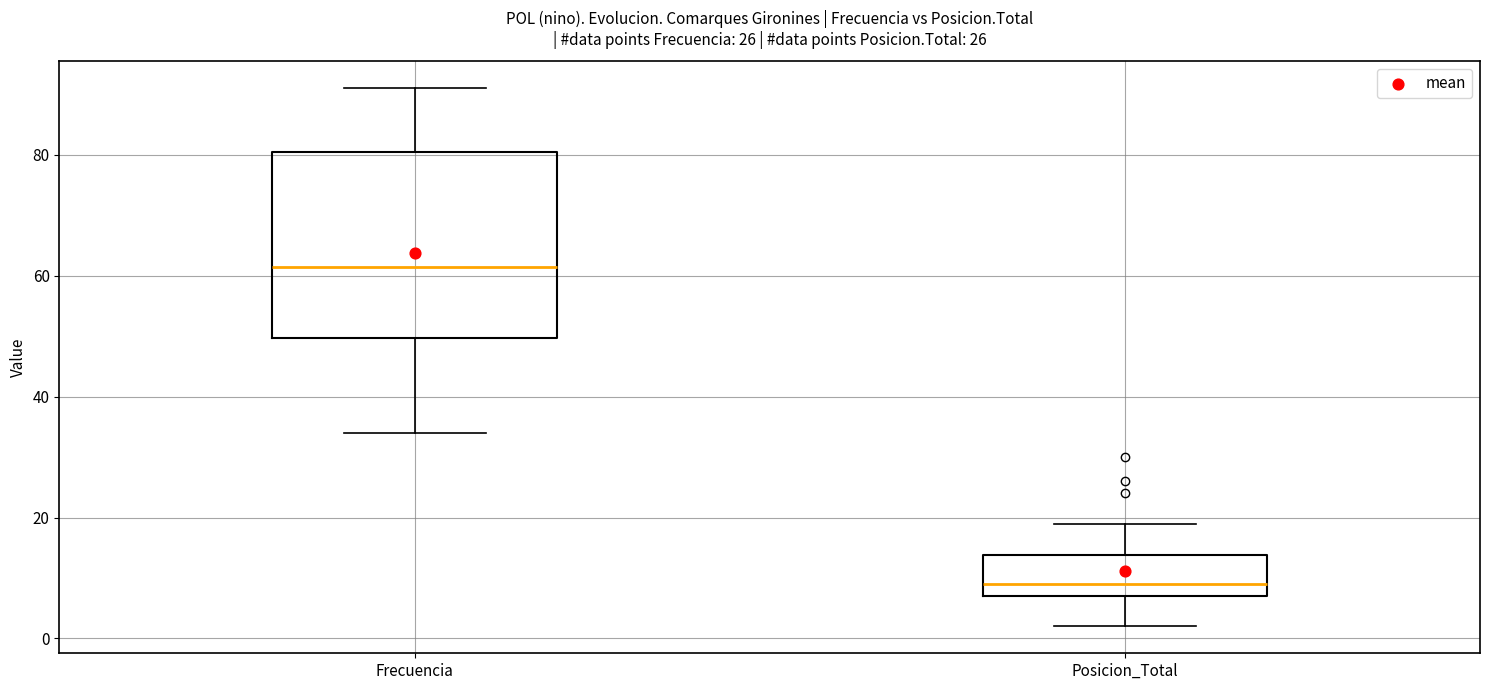

Reading left to right, read every box against the y-axis: the position of its median line, the range the box covers, and the ends of its whiskers. The values are not printed on the chart, so give them approximately, as read against the axis.

Frecuencia: median 62, box 50 to 80, whiskers 34 to 92
Posicion_Total: median 10, box 8 to 14, whiskers 2 to 20